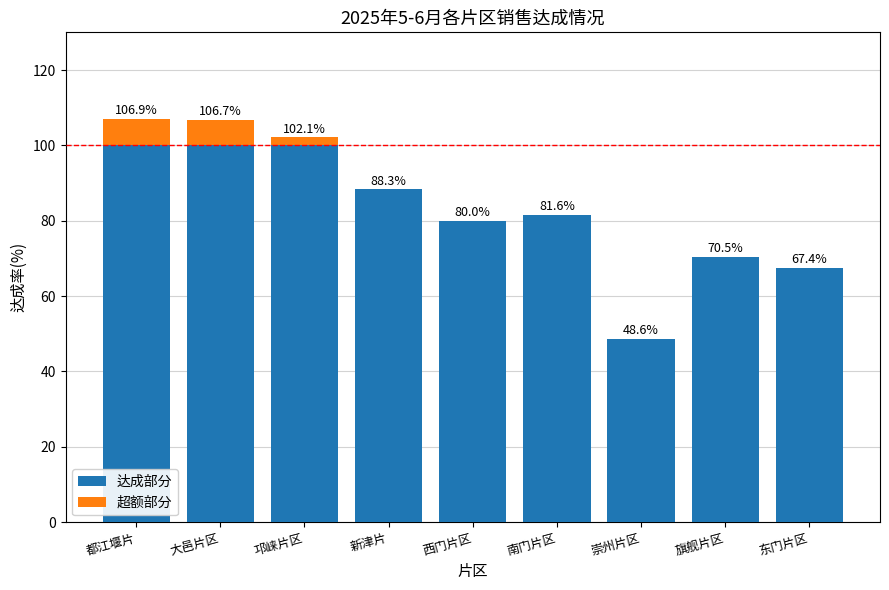

What is the total value across all series at 大邑片区?

106.7